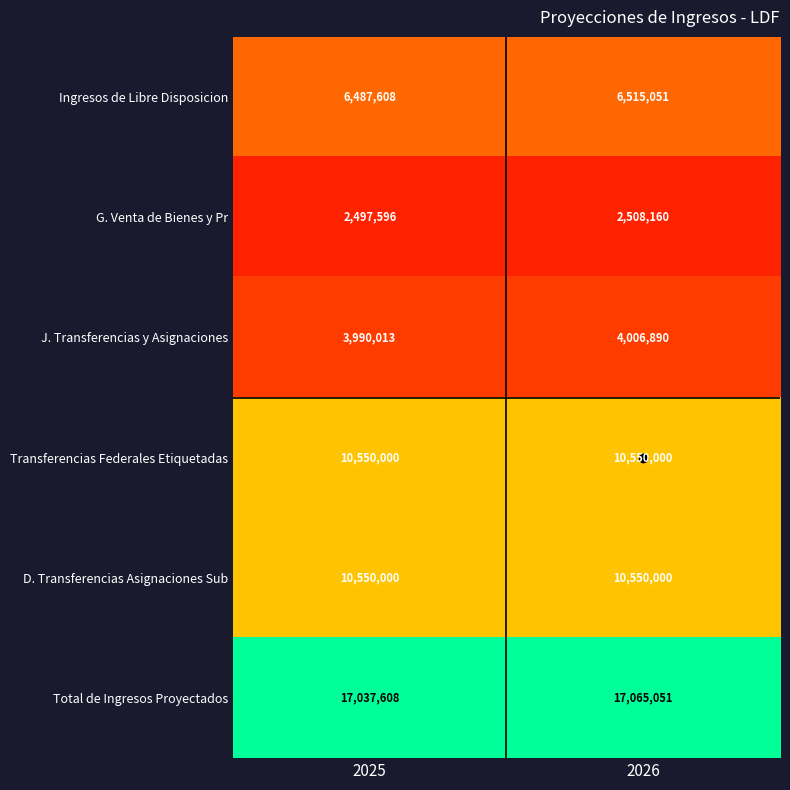

Where is Total de Ingresos Proyectados nearest to the value 17051329?

2025